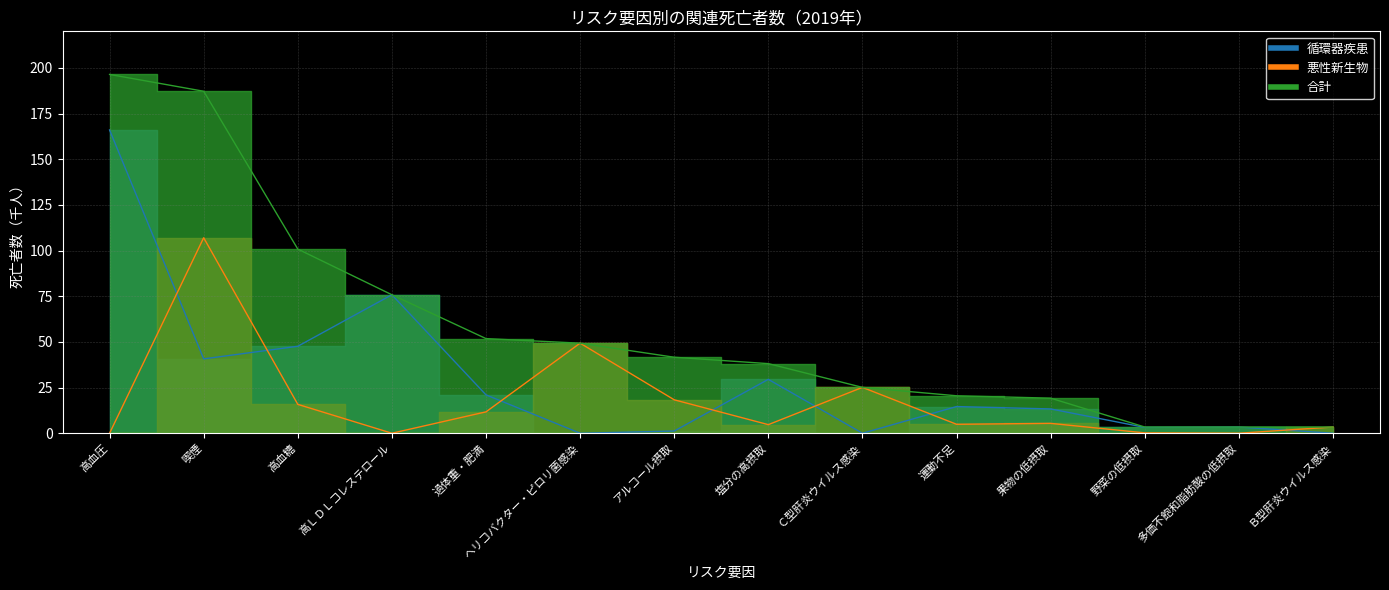

What is the difference between the 悪性新生物 values at 高血圧 and 果物の低摂取?

5.4